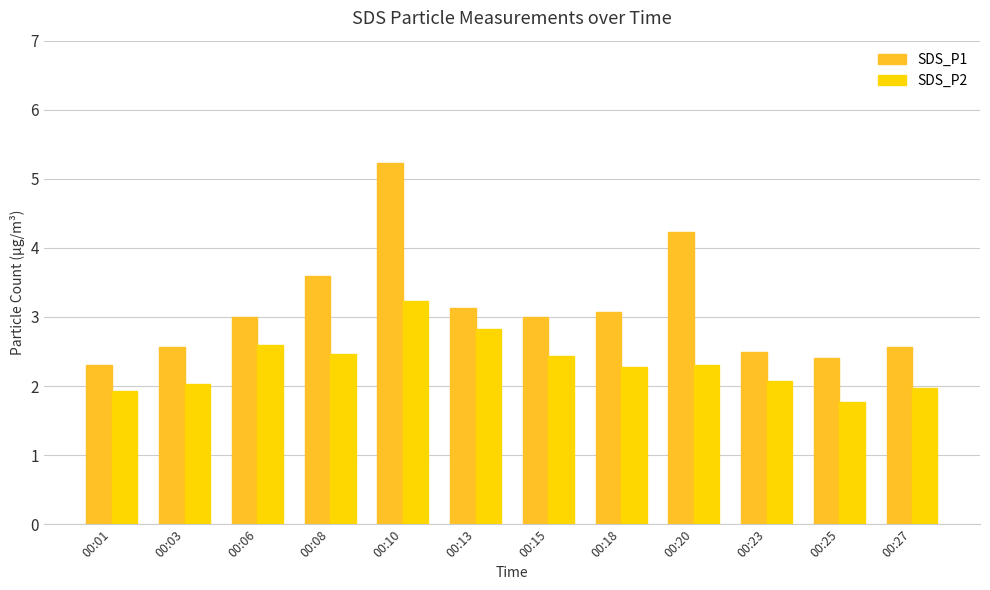

What is the difference between the highest and lowest values at 00:10?

2.0